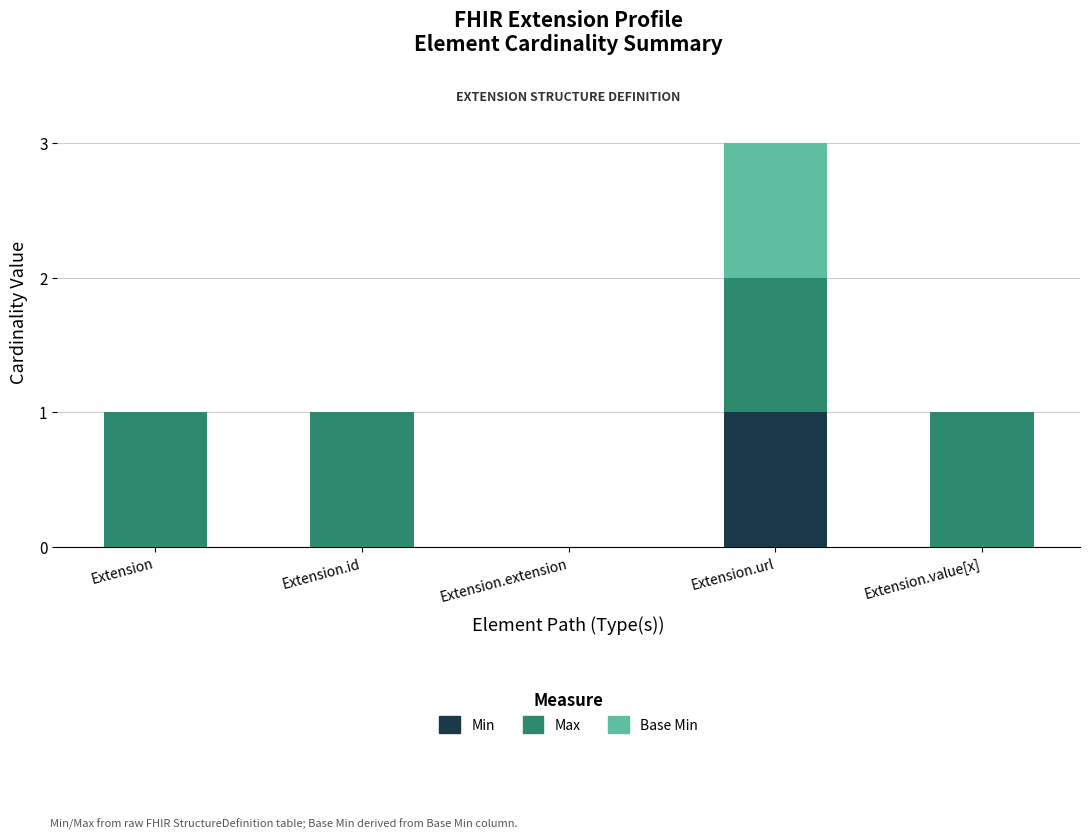

How many distinct data groups are displayed?

3